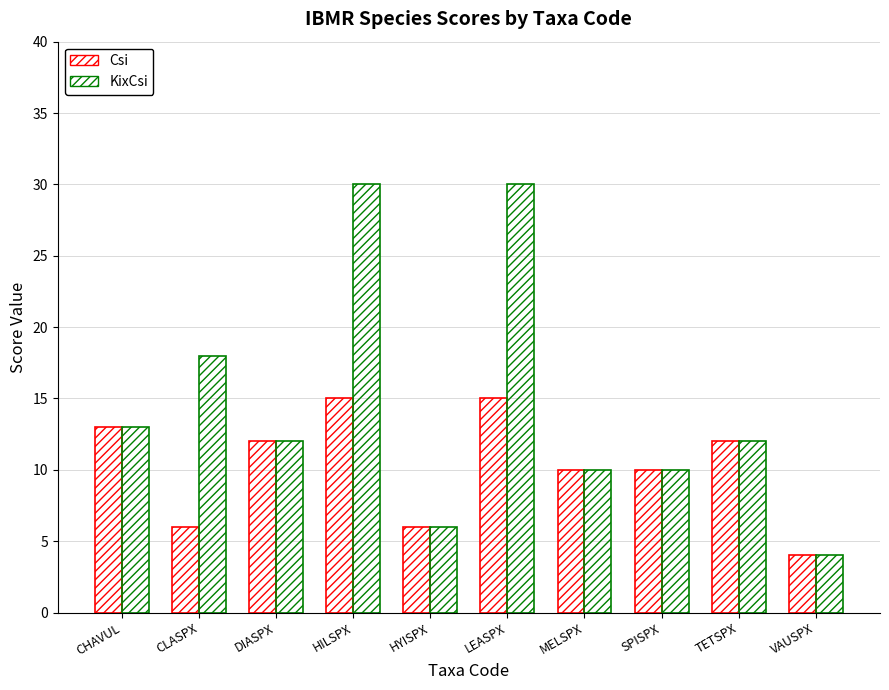

Reading right to left, extract all data points from this chart.

Csi: VAUSPX=4	TETSPX=12	SPISPX=10	MELSPX=10	LEASPX=15	HYISPX=6	HILSPX=15	DIASPX=12	CLASPX=6	CHAVUL=13
KixCsi: VAUSPX=4	TETSPX=12	SPISPX=10	MELSPX=10	LEASPX=30	HYISPX=6	HILSPX=30	DIASPX=12	CLASPX=18	CHAVUL=13